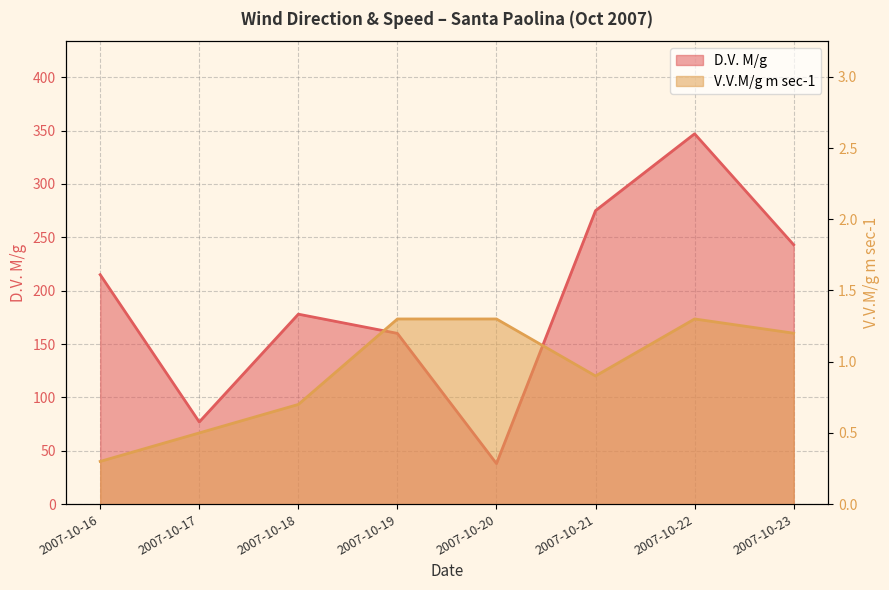

The value of D.V. M/g at 2007-10-16 is 304.1. True or false?

False